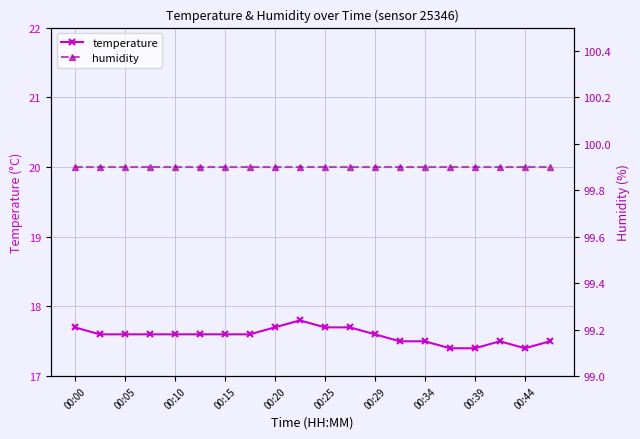

What is the value of the temperature point at the 18th from the left?

17.5